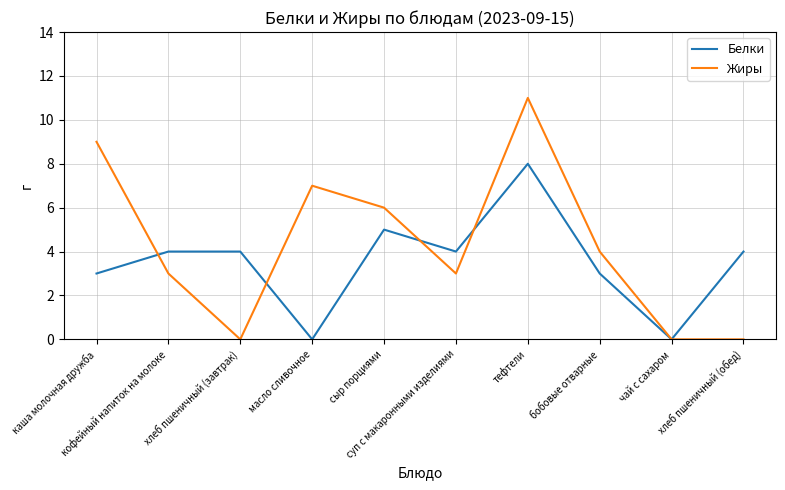

What is the maximum value for Жиры?

11